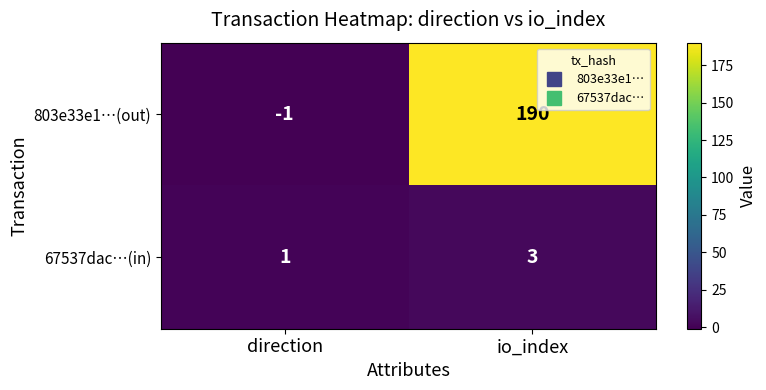

Reading left to right, list all the values displayed in this chart.

803e33e1…(out): direction=-1	io_index=190
67537dac…(in): direction=1	io_index=3